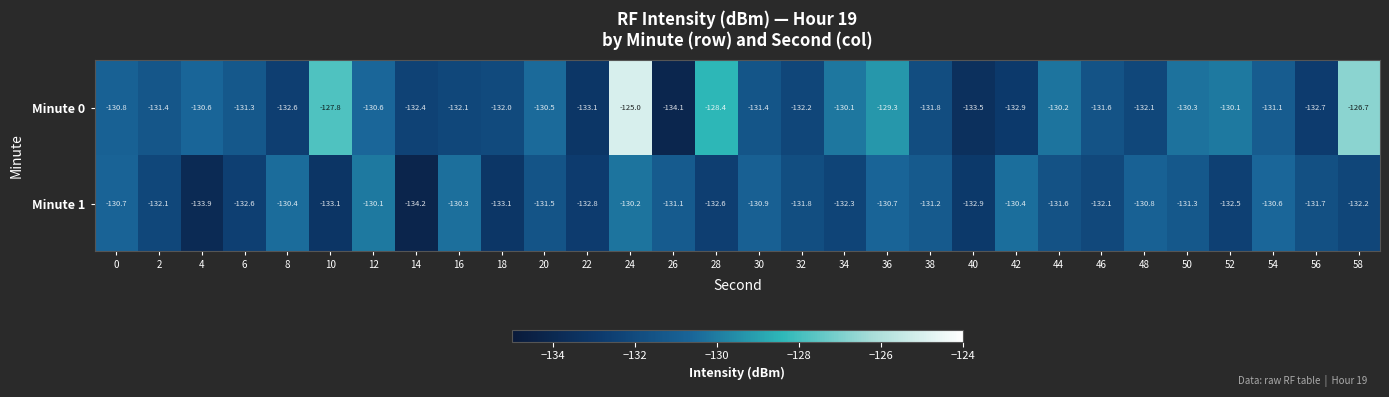

Which label corresponds to the smallest value in the chart?

14